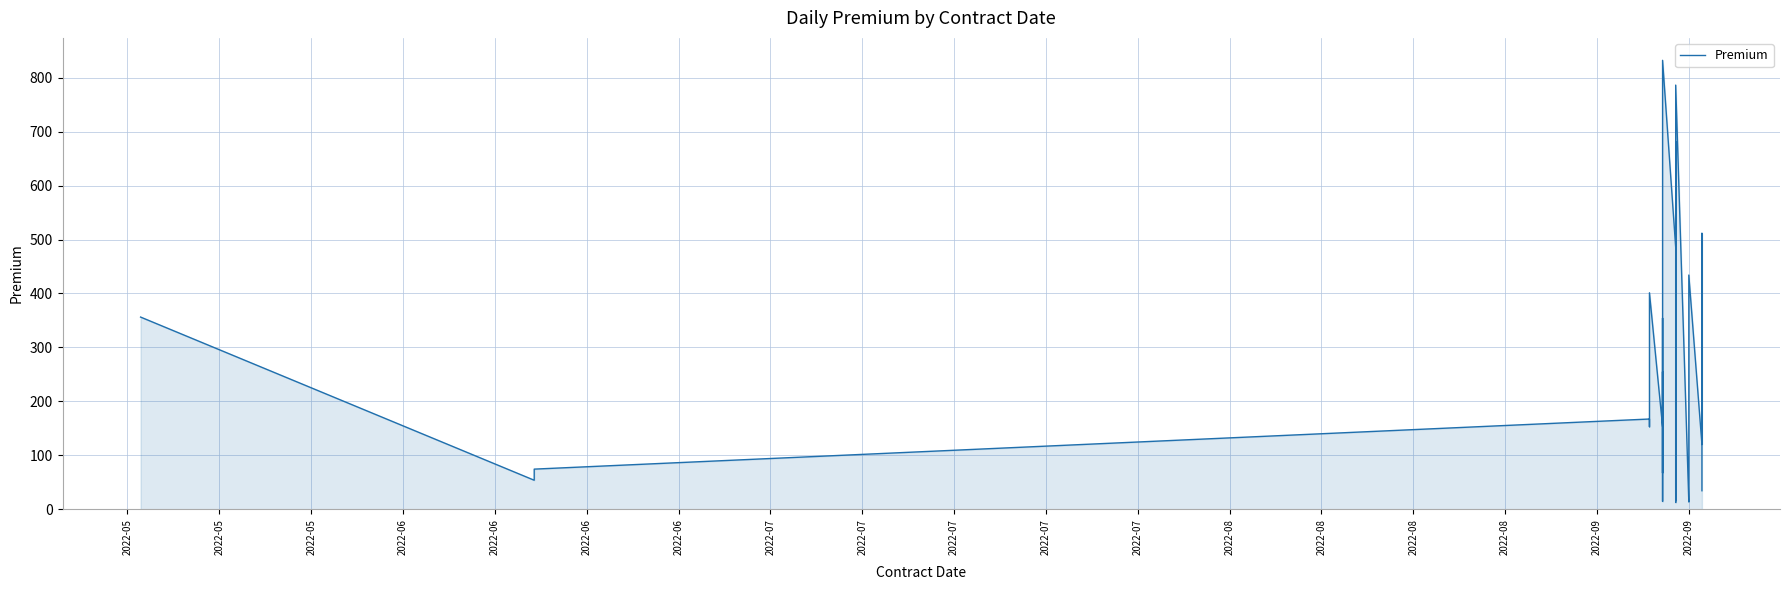

What is the minimum value shown in the chart?

12.5